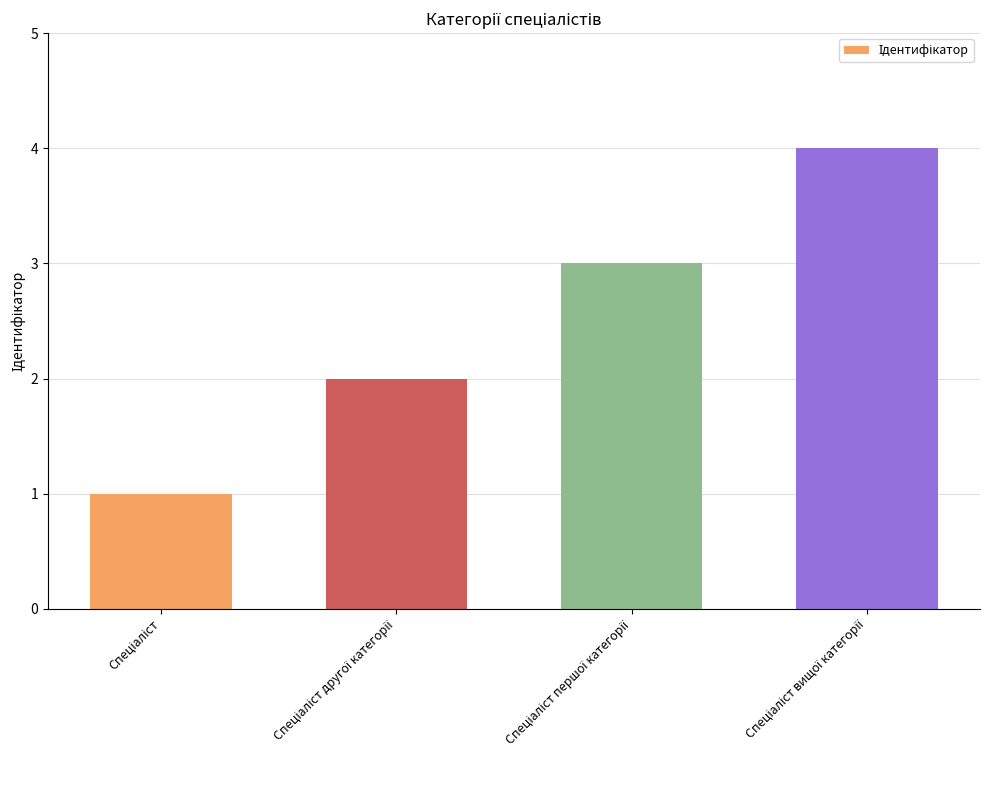

Reading left to right, extract all data points from this chart.

1	2	3	4